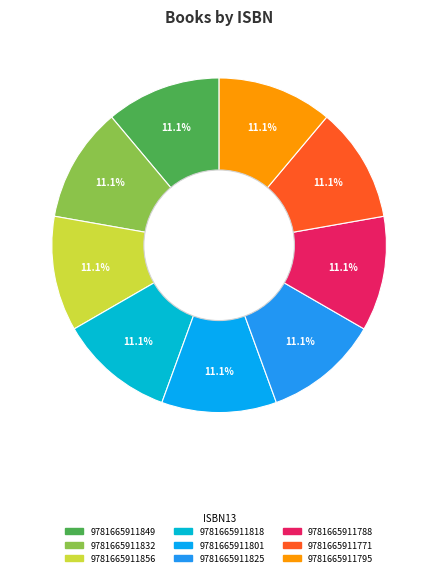

Approximately how many times larger is the value at 9781665911801 compared to 9781665911818?

1.0